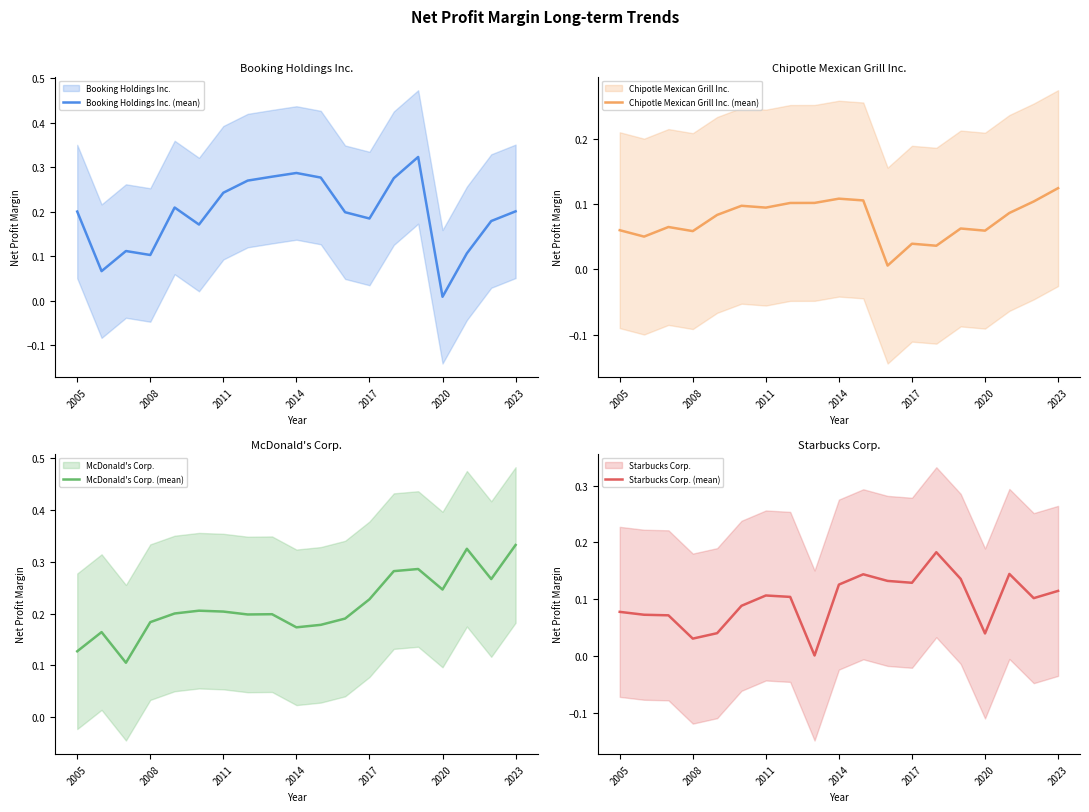

At which label is Booking Holdings Inc. (mean) closest to 0?

2020